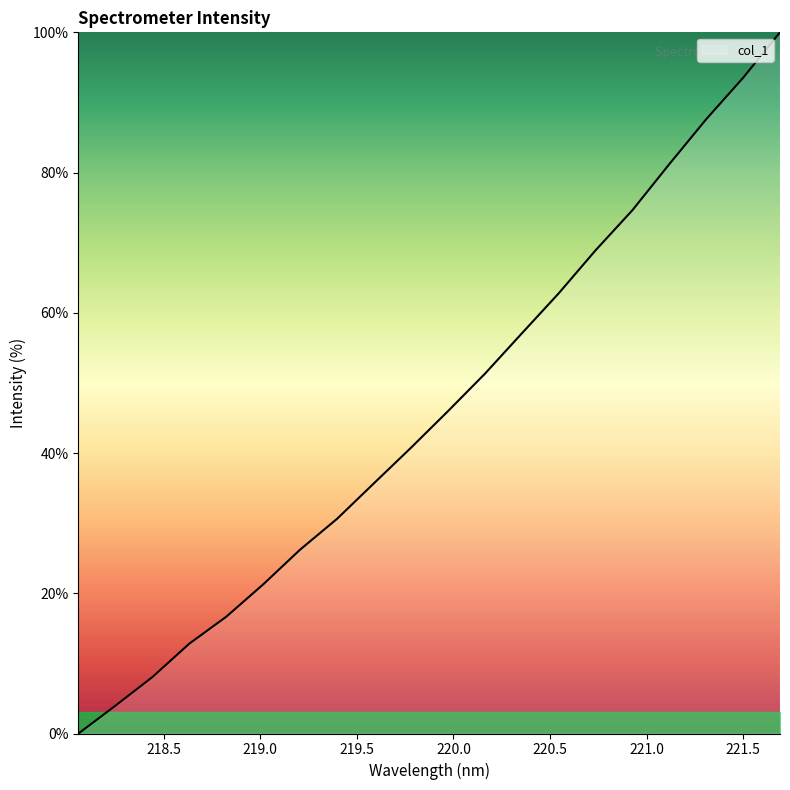

Does the chart have visible grid lines?

No